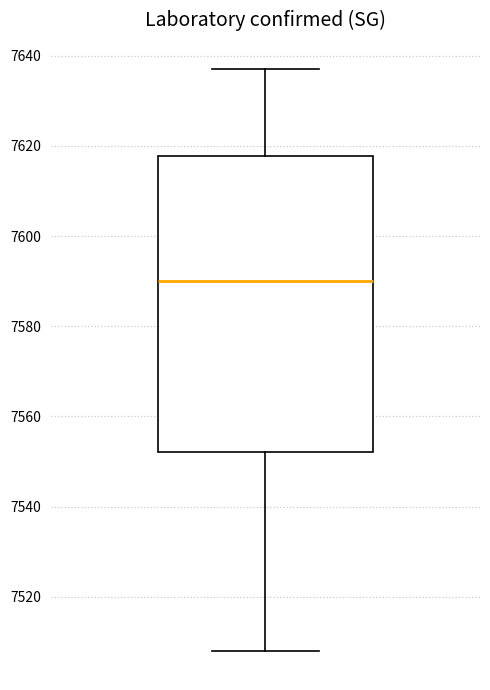

Transcribe this box plot: give where the median line is, the range the box spans, and where the two whiskers end, as read against the y-axis. The values are not printed on the chart, so give them approximately, as read against the axis.

median 7590, box 7552 to 7618, whiskers 7508 to 7638